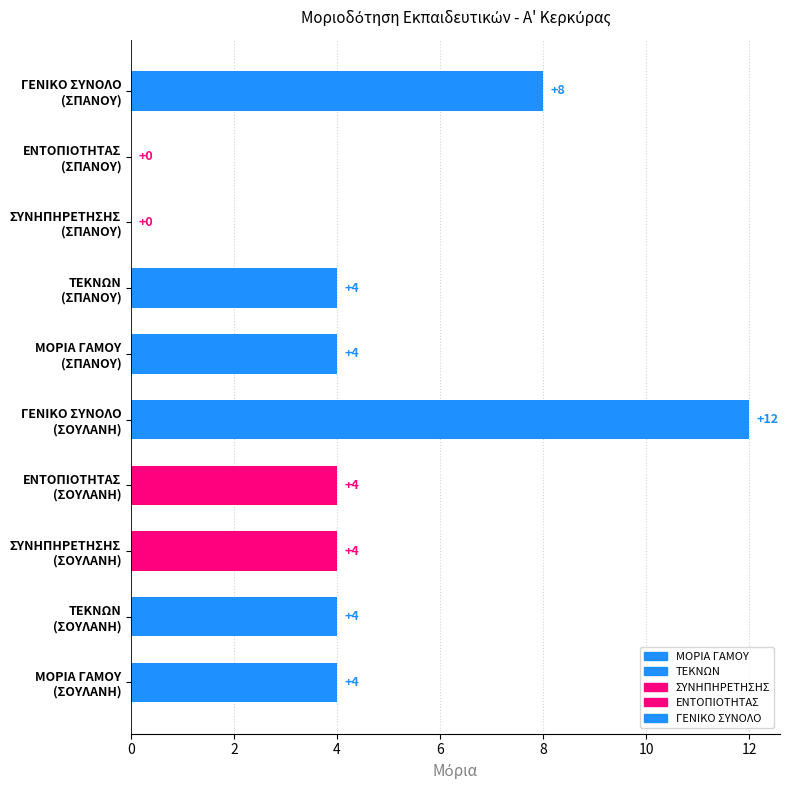

What is the value of the ΜΟΡΙΑ ΓΑΜΟΥ bar at the 2nd from the left?

4